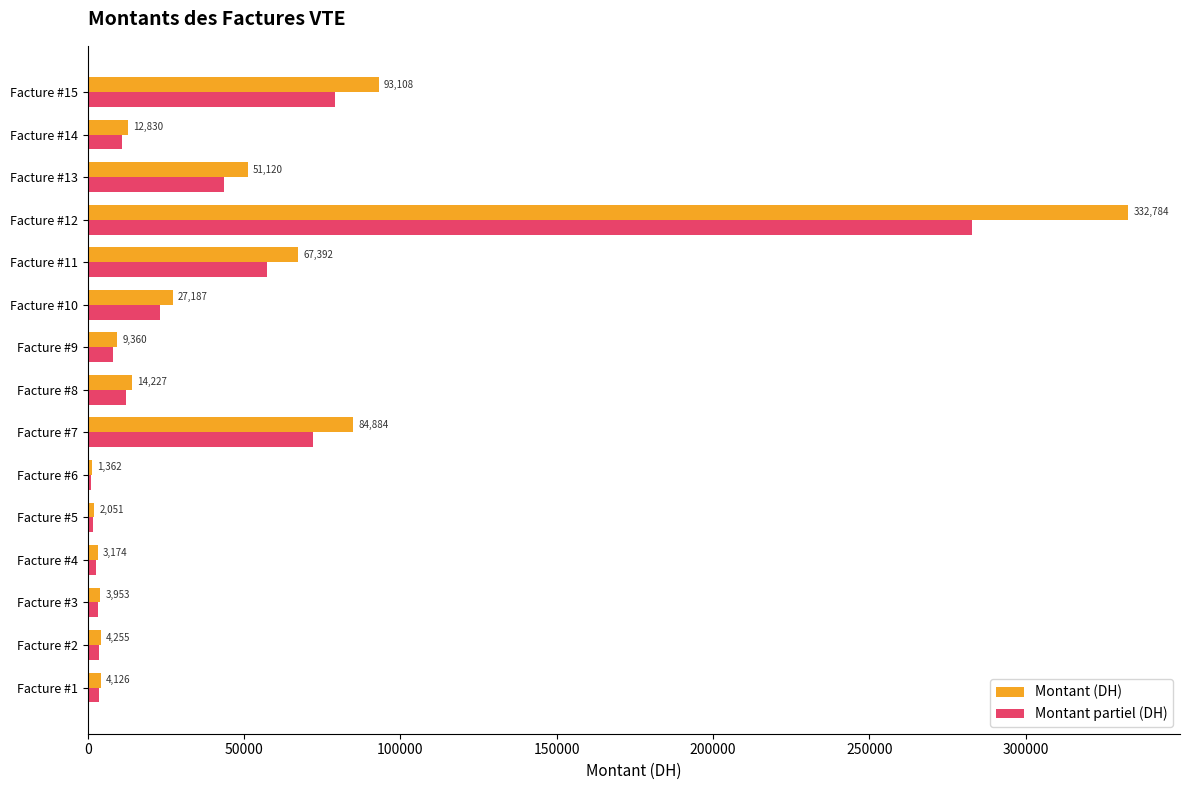

Which series changed the most between Facture #14 and Facture #15?

Montant (DH)